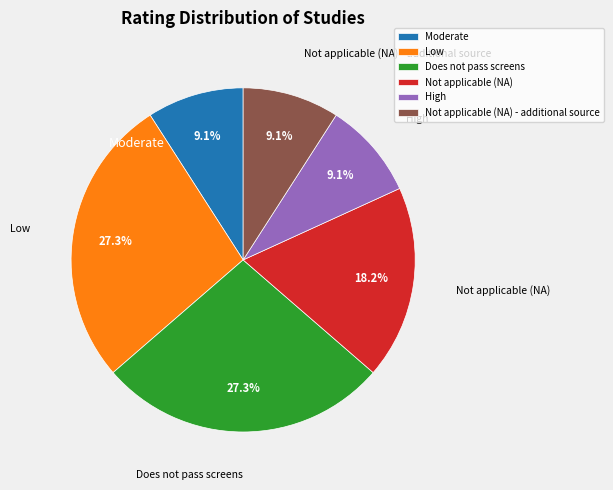

Approximately how many times larger is the value at Not applicable (NA) compared to Low?

0.7